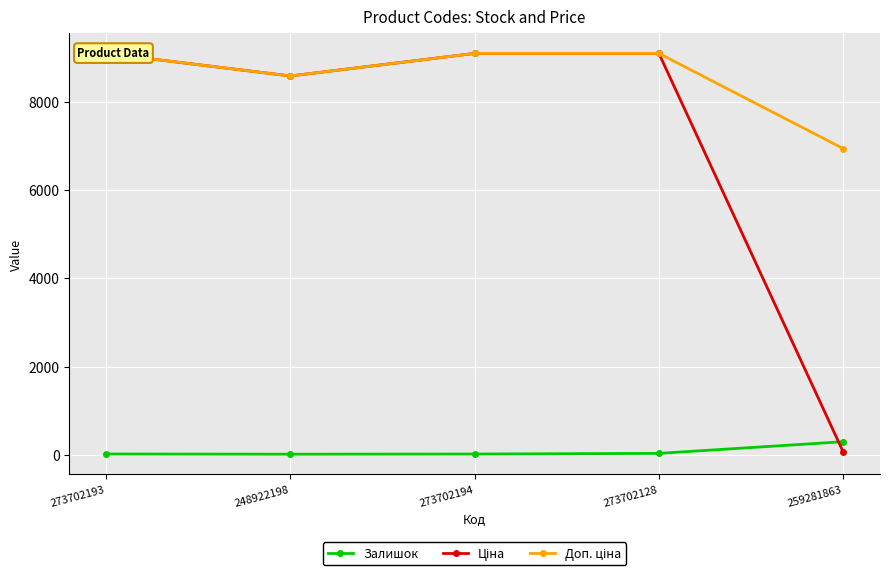

Which series changed the most between 248922198 and 273702128?

Ціна